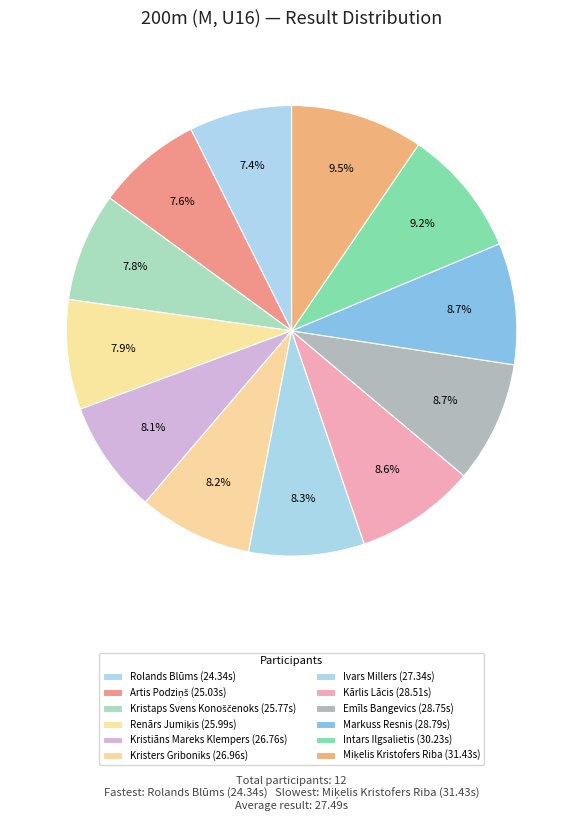

Rank the categories by value from highest to lowest.

Miķelis Kristofers Riba, Intars Ilgsalietis, Markuss Resnis, Emīls Bangevics, Kārlis Lācis, Ivars Millers, Kristers Griboniks, Kristiāns Mareks Klempers, Renārs Jumiķis, Kristaps Svens Konoščenoks, Artis Podziņš, Rolands Blūms